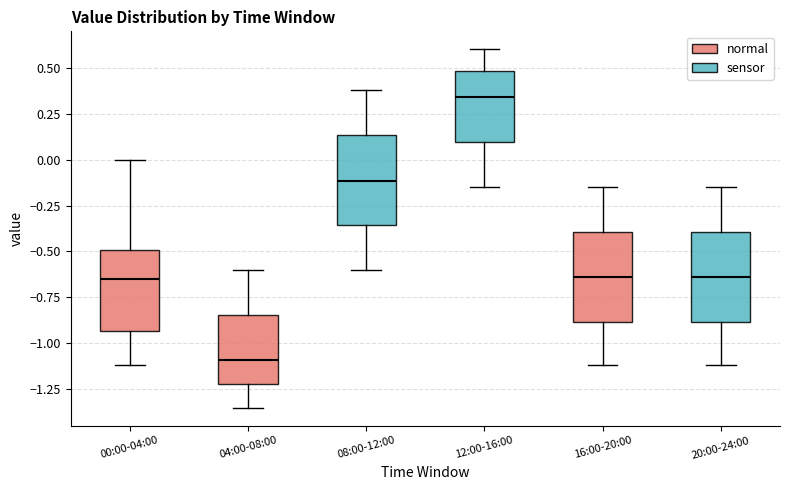

Where does the median line of the box for 04:00-08:00 sit on the y-axis? The values are not printed on the chart, so give them approximately, as read against the axis.

-1.10